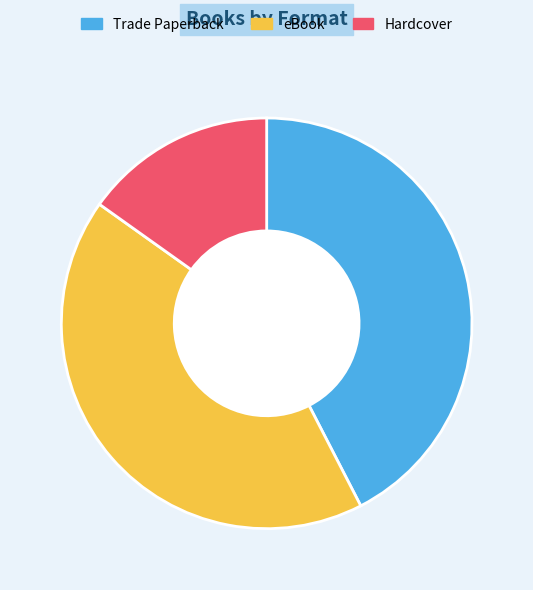

Approximately how many times larger is the value at Hardcover compared to Trade Paperback?

0.4